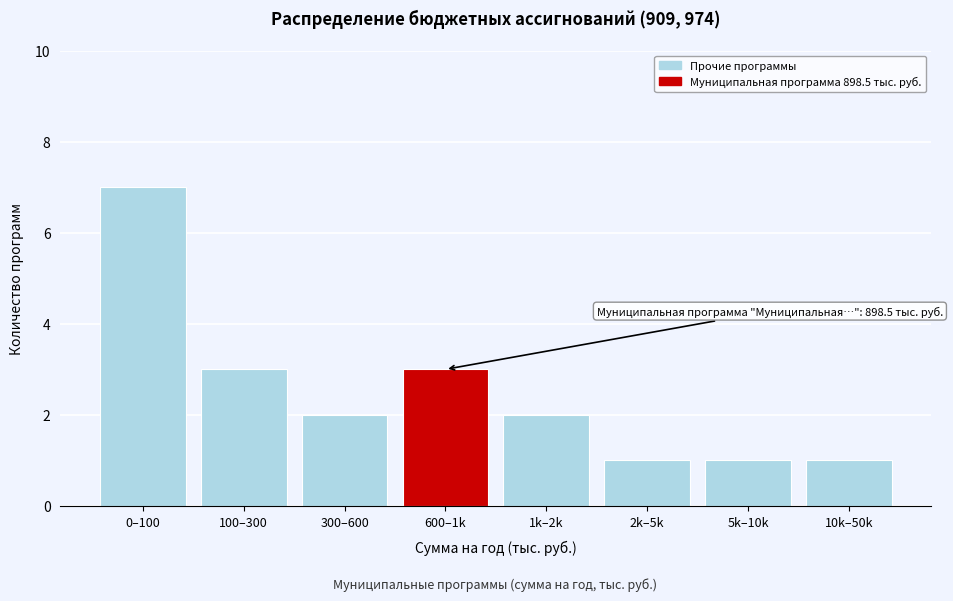

Reading left to right, transcribe all the data shown in this chart.

7	3	2	3	2	1	1	1